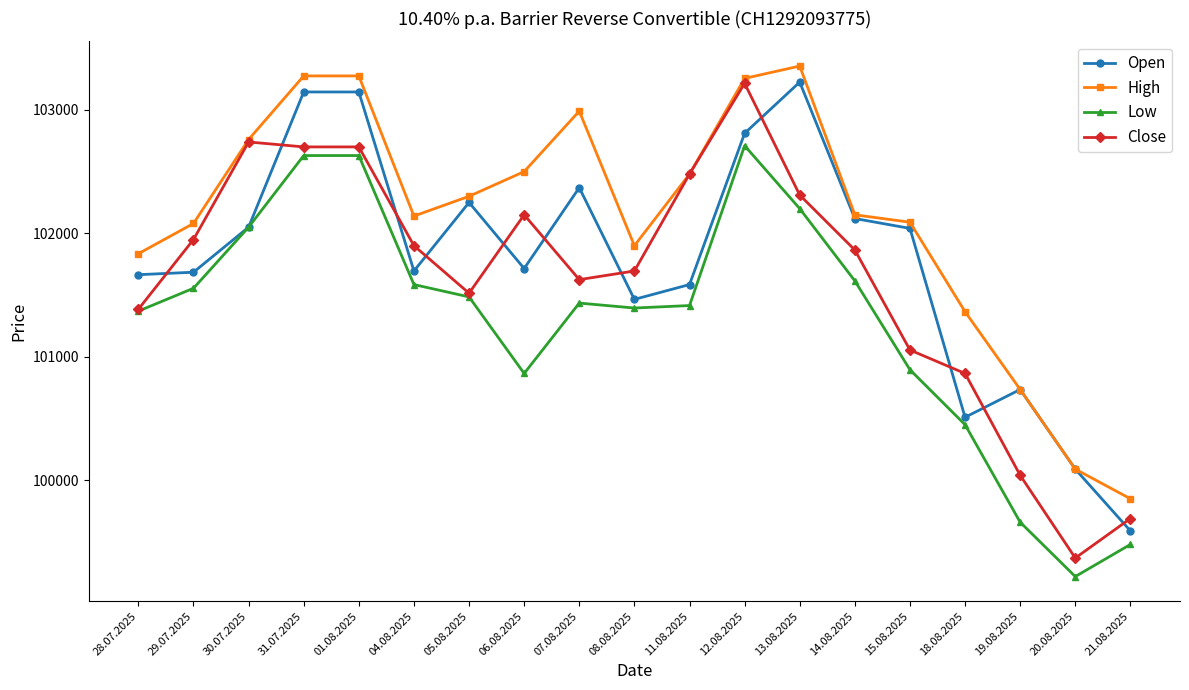

What is the spread (max minus min) of values at 30.07.2025?

710